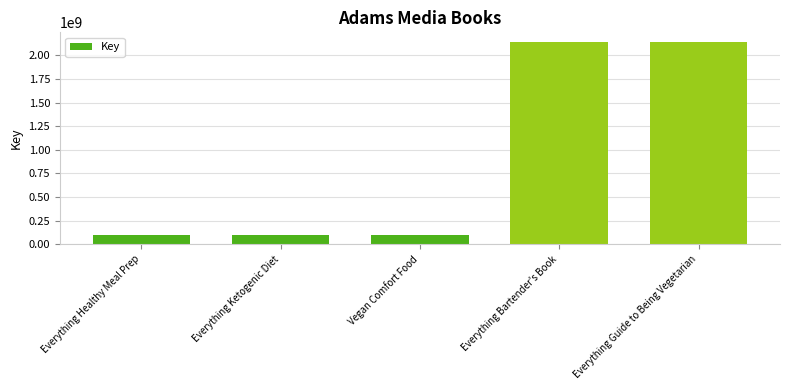

What is the difference between the values at Everything Bartender's Book and Everything Healthy Meal Prep?

2037255950